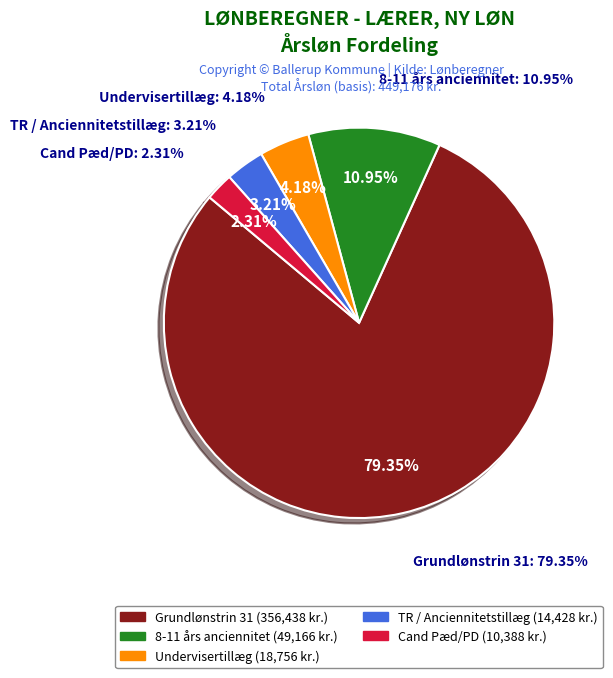

Is there any slice that represents more than half of the pie?

Yes